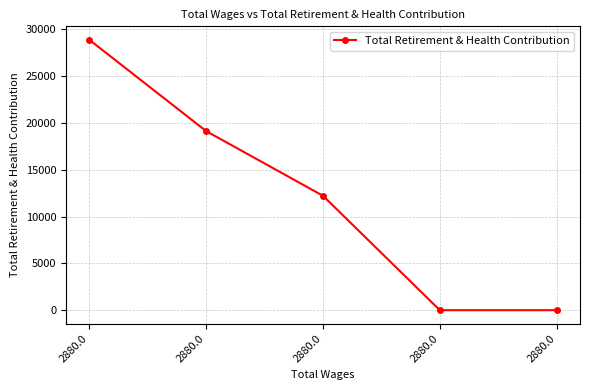

Is it true that the value at 2880.0 is 0?

True